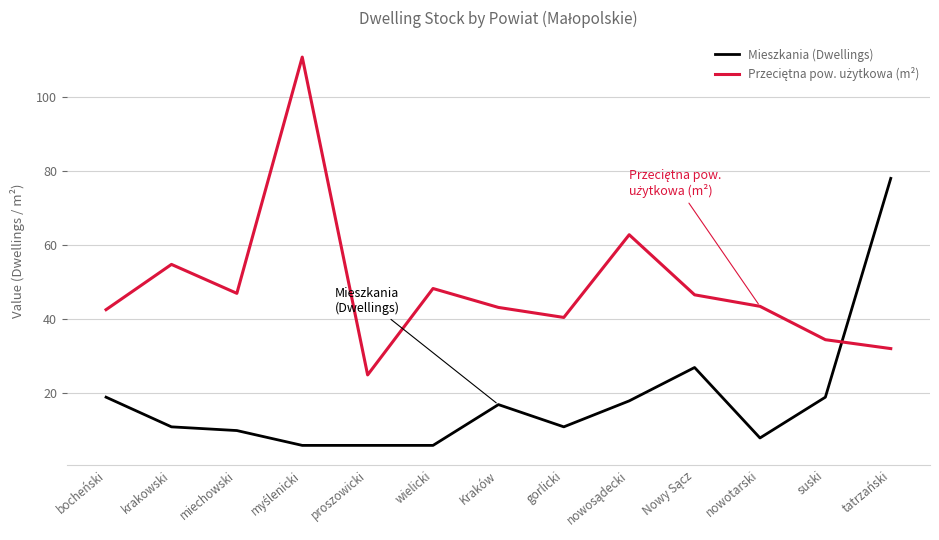

What position from the left is Kraków?

7